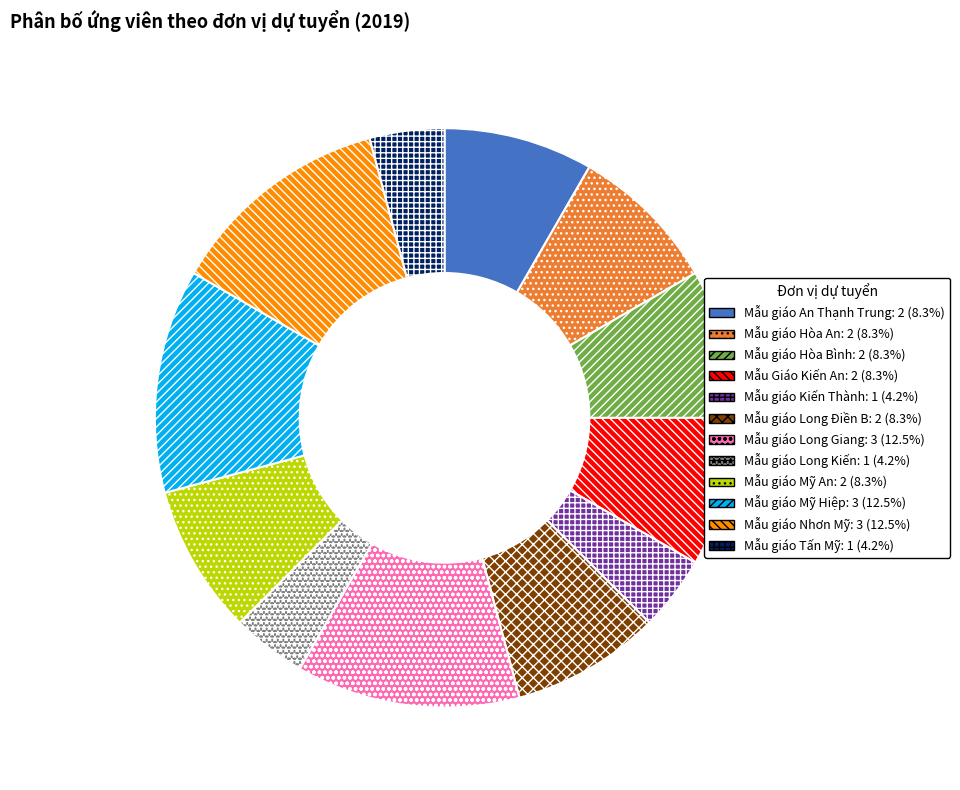

Combined, do Mẫu giáo Long Điền B and Mẫu giáo Mỹ An account for over 50%?

No